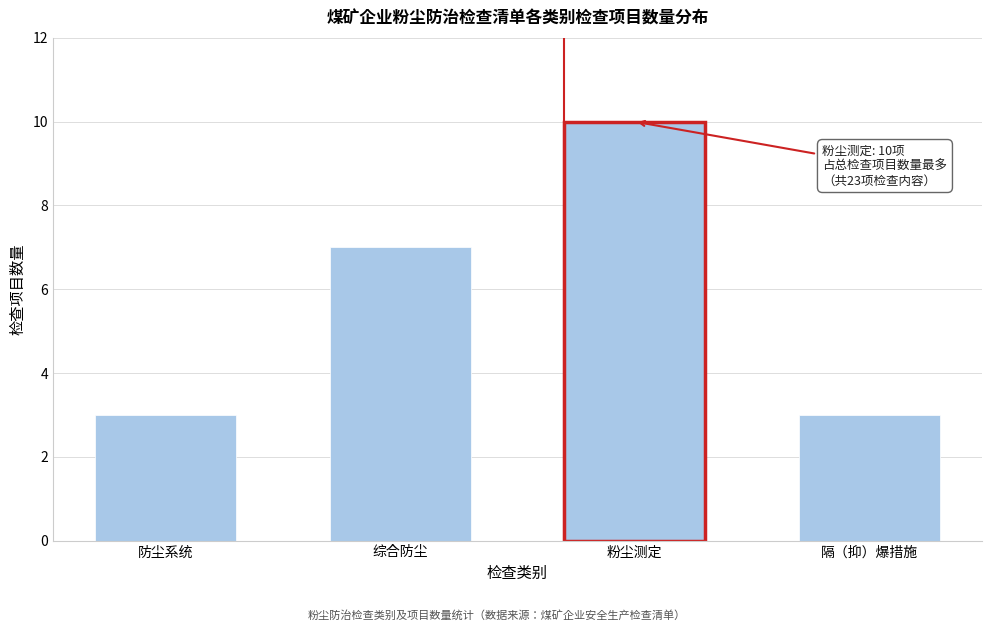

Reading left to right, list all the values displayed in this chart.

防尘系统=3	综合防尘=7	粉尘测定=10	隔（抑）爆措施=3